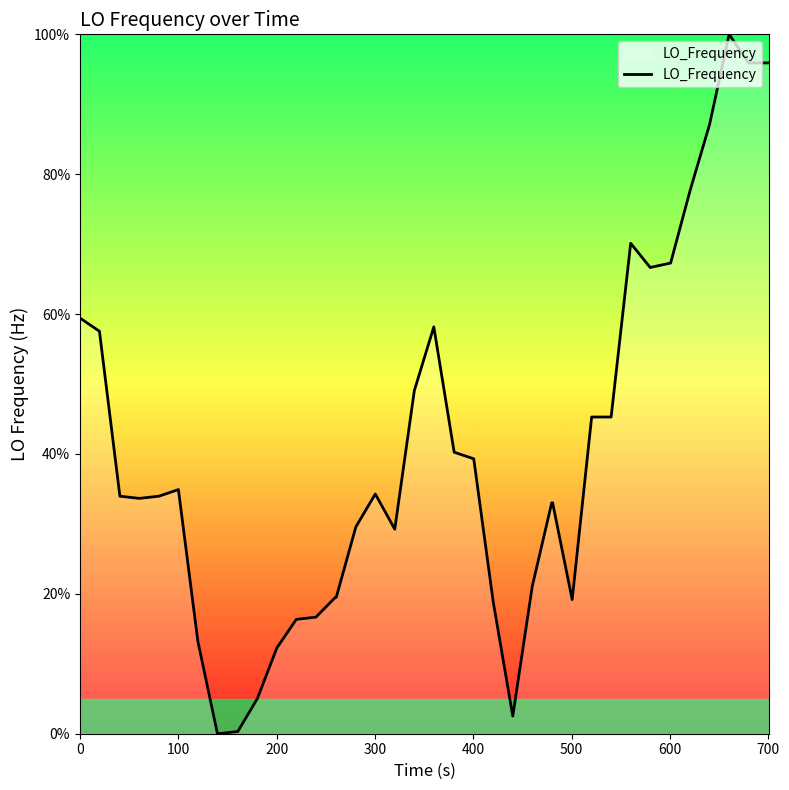

What is the maximum value shown in the chart?

100.0